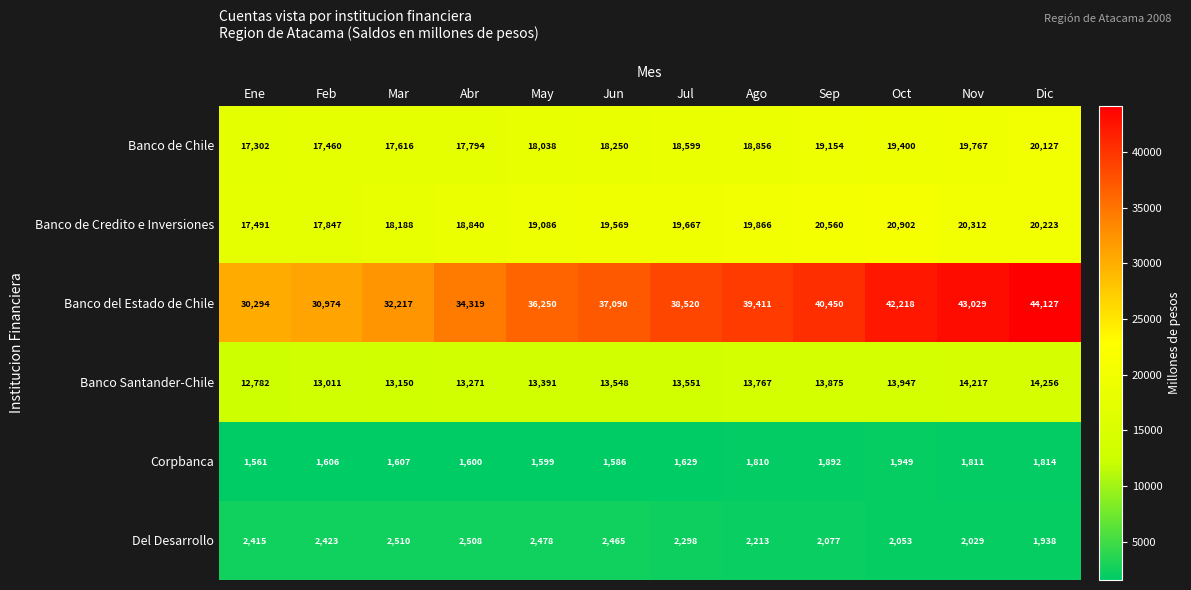

At which category is the sum across all series the highest?

Dic